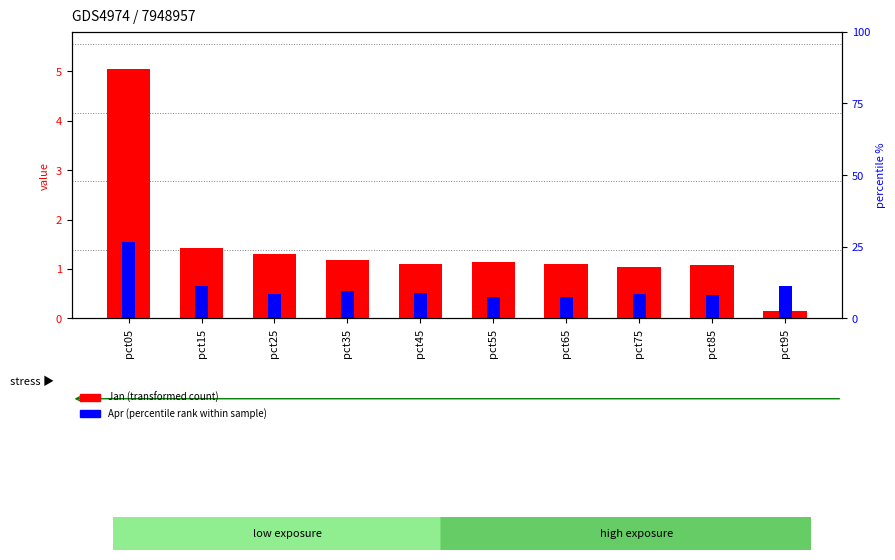

Which category has the lowest value in the Apr (percentile rank) series?

pct65